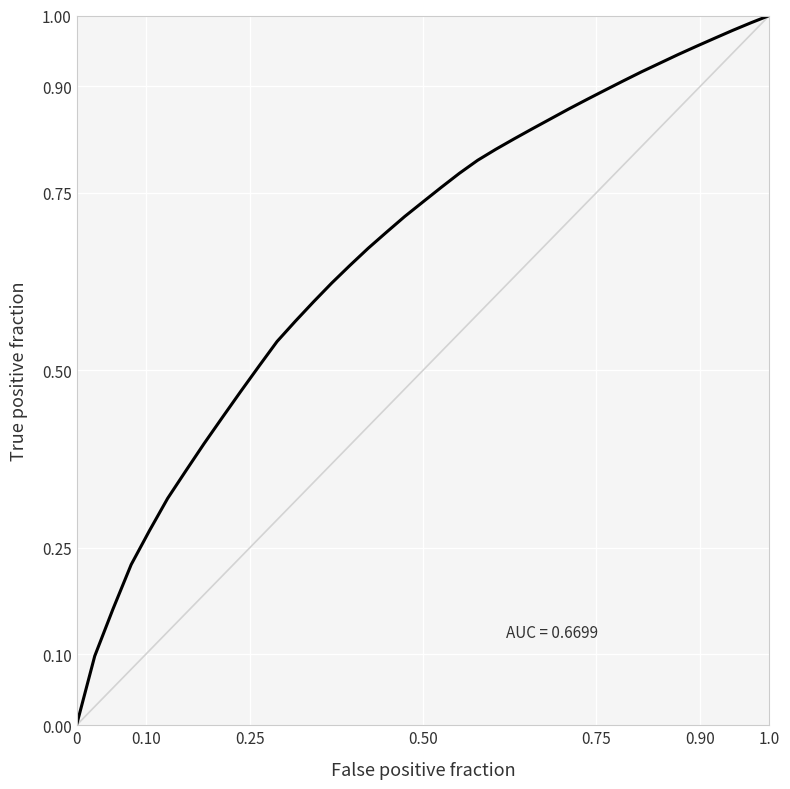

Is this an area chart (filled region under the line)?

No